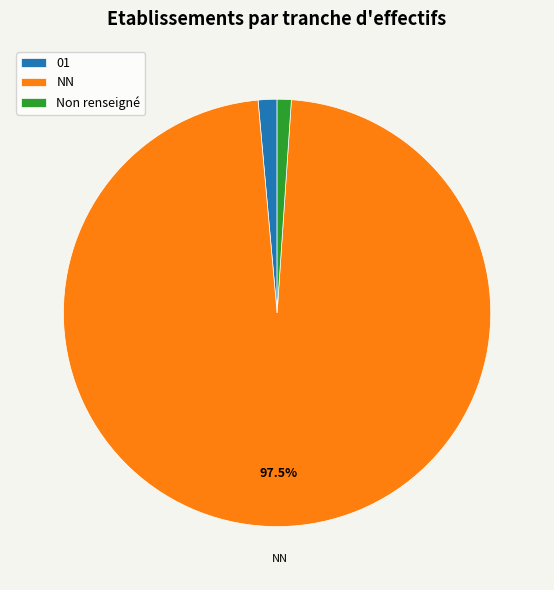

How many segments does this pie chart have?

3